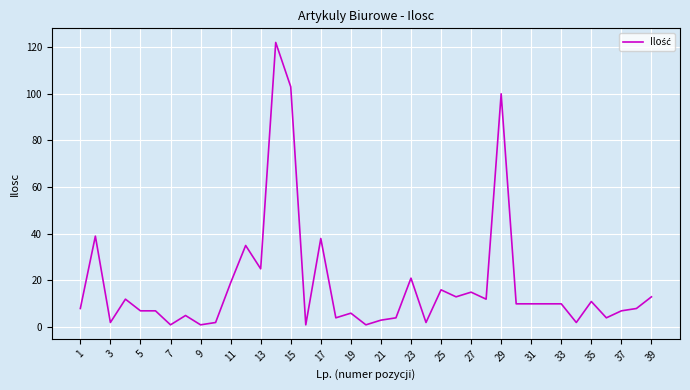

Does the chart have visible grid lines?

Yes